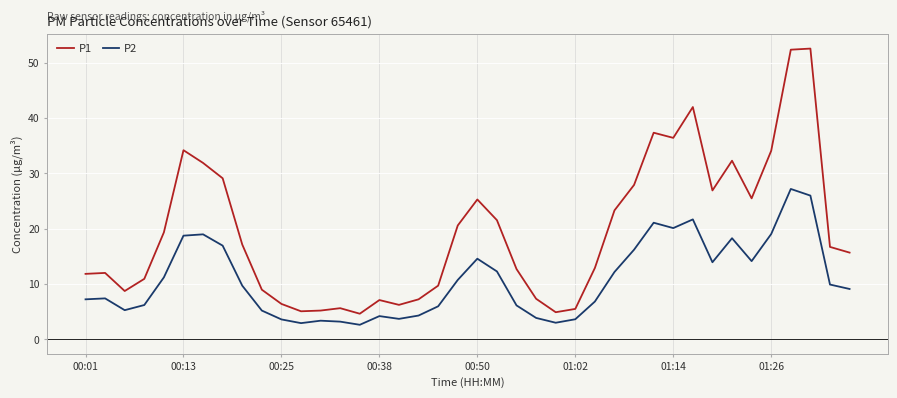

What is the maximum value for P2?

27.2